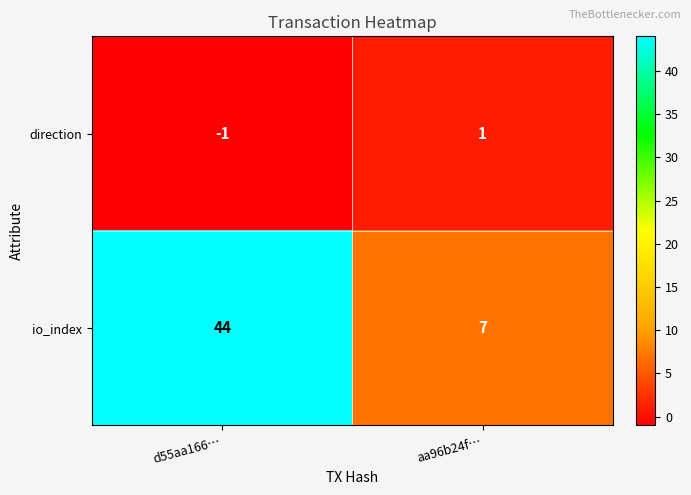

How many values in the io_index series are below 44?

1